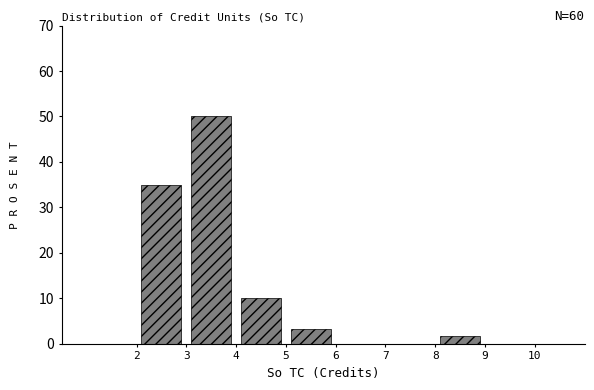

Over which range of the x-axis is the bar tallest?

3 to 4